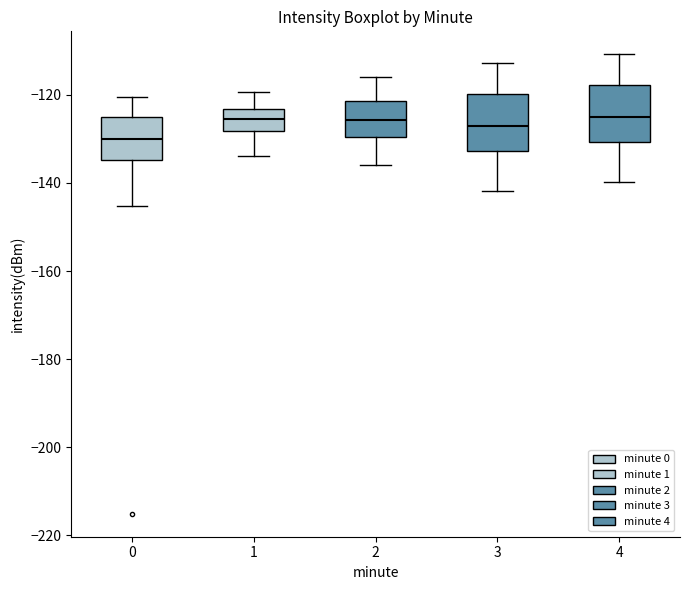

Reading left to right, transcribe this box plot: for each box, give where its median line is, the range the box spans, and where its two whiskers end, as read against the y-axis. The values are not printed on the chart, so give them approximately, as read against the axis.

0: median -130, box -134 to -126, whiskers -146 to -120
1: median -126, box -128 to -124, whiskers -134 to -120
2: median -126, box -130 to -122, whiskers -136 to -116
3: median -126, box -132 to -120, whiskers -142 to -112
4: median -124, box -130 to -118, whiskers -140 to -110